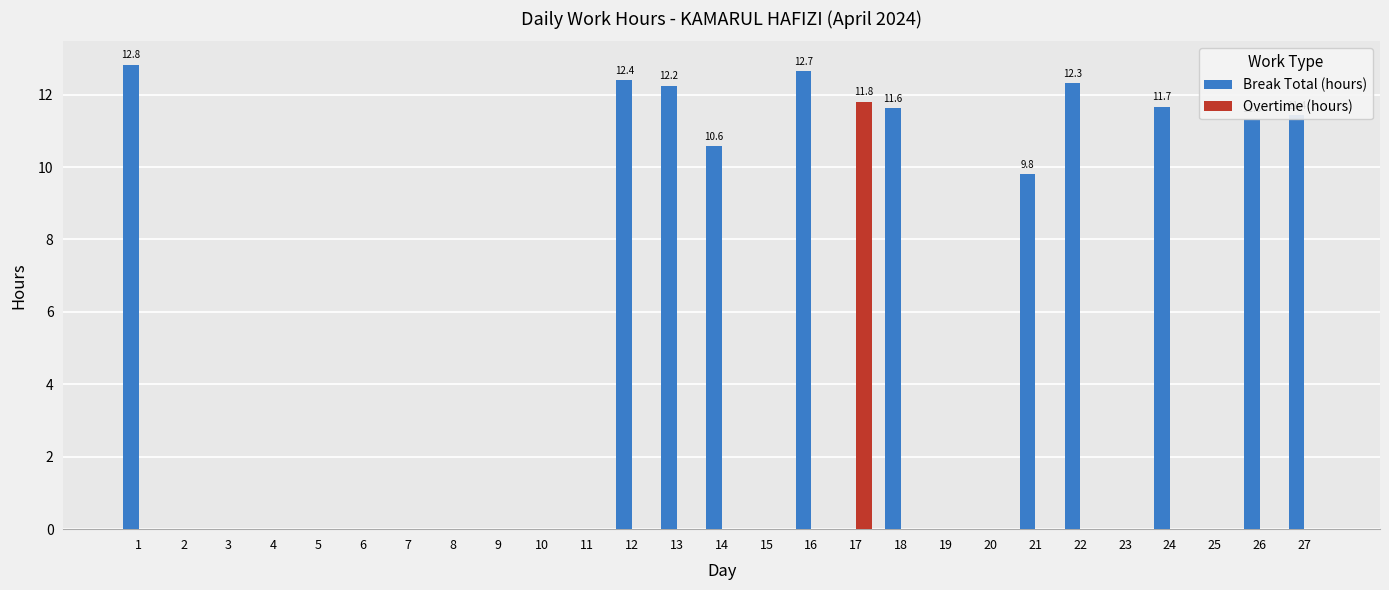

What are all the series names shown in the legend?

Break Total (hours), Overtime (hours)